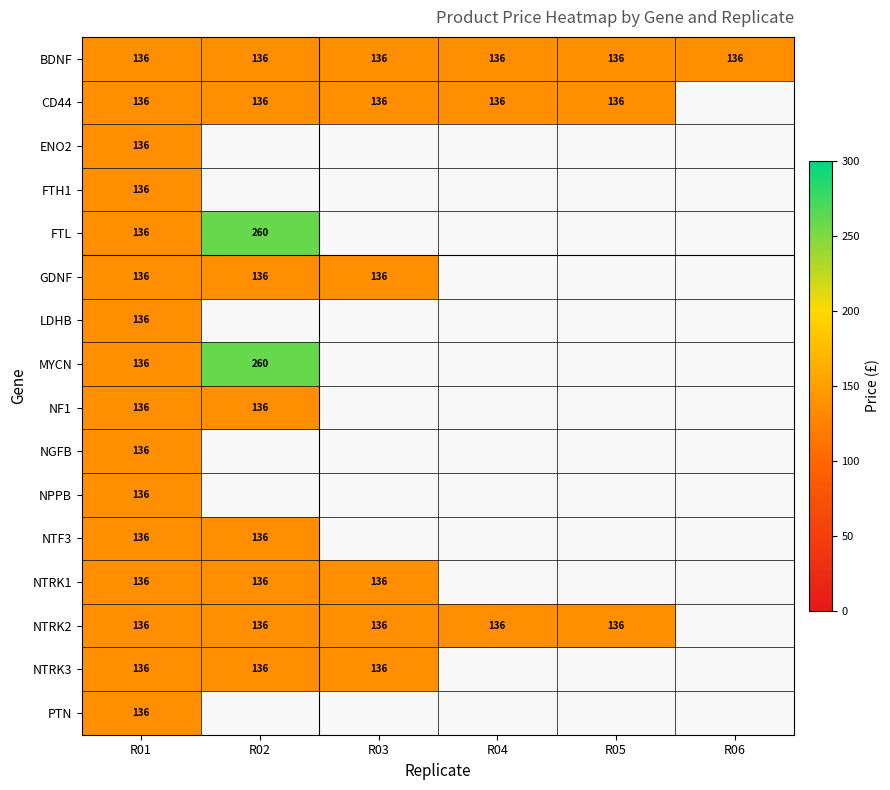

What is the sum of the GDNF values at R01 and R02?

272